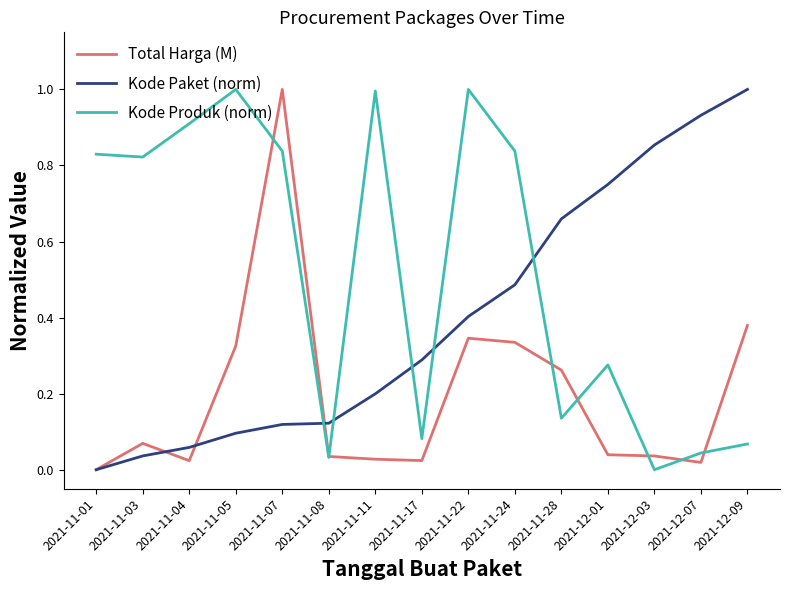

What are all the series names shown in the legend?

Total Harga (M), Kode Paket (norm), Kode Produk (norm)